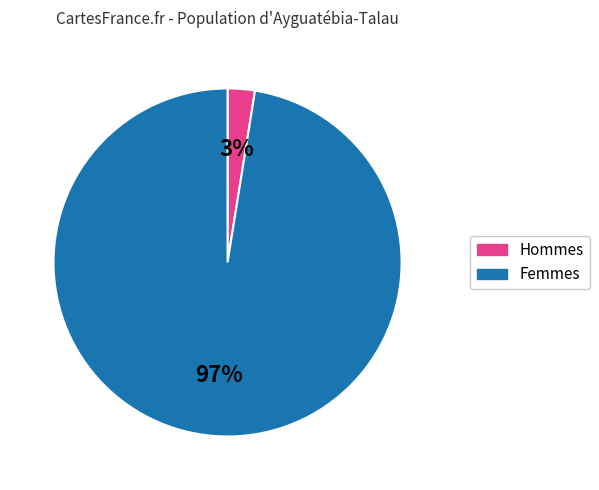

To the nearest percent, what is the average slice percentage?

50%